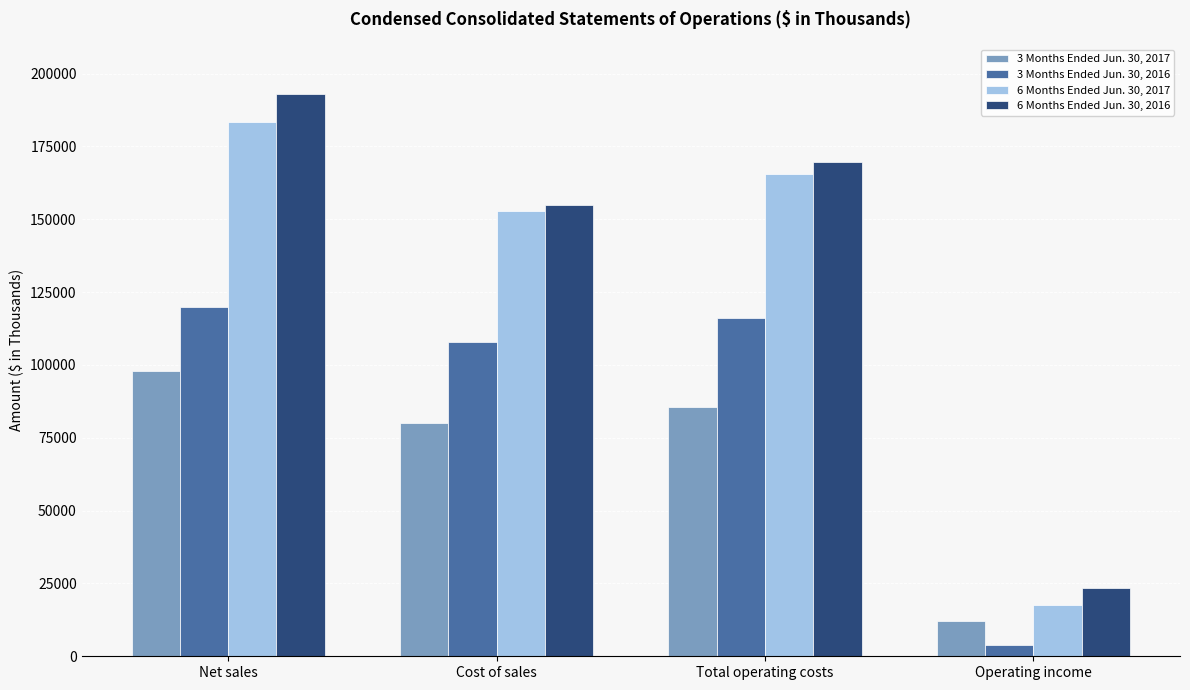

Which series changed the most between Net sales and Cost of sales?

6 Months Ended Jun. 30, 2016